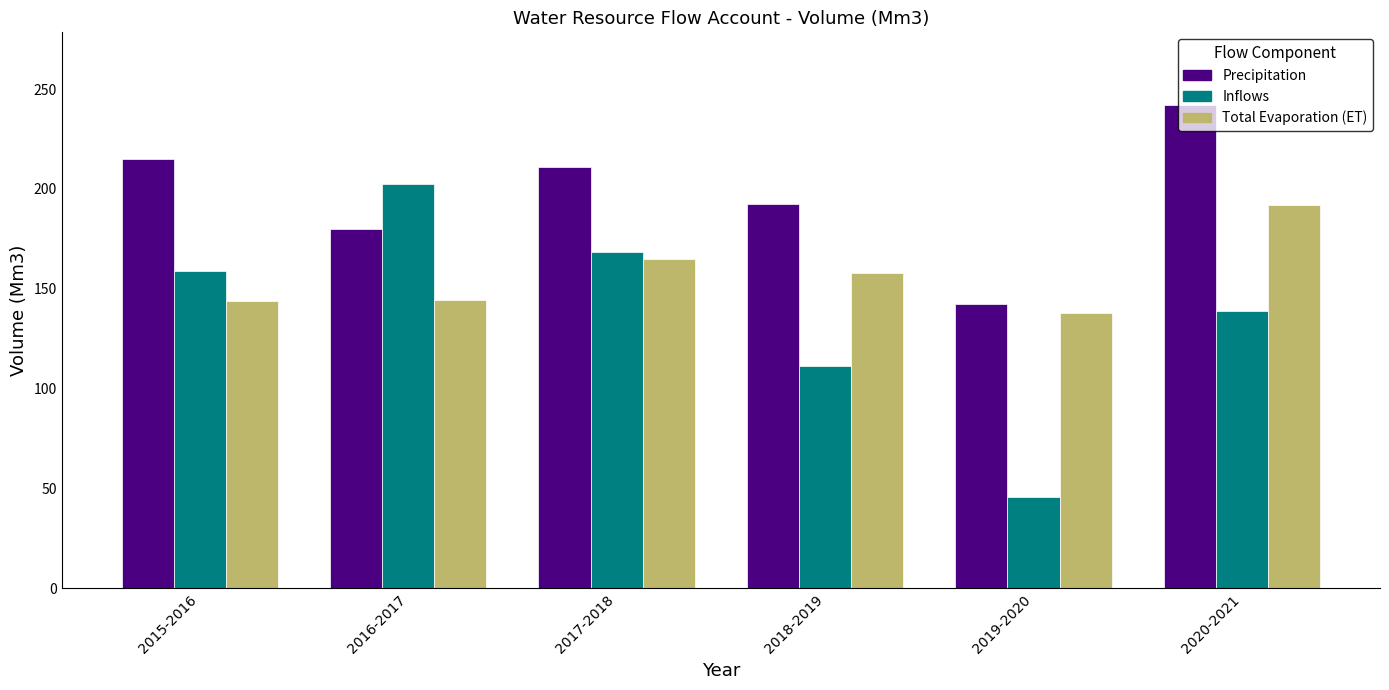

The value of Inflows at 2016-2017 is 202.7. True or false?

True